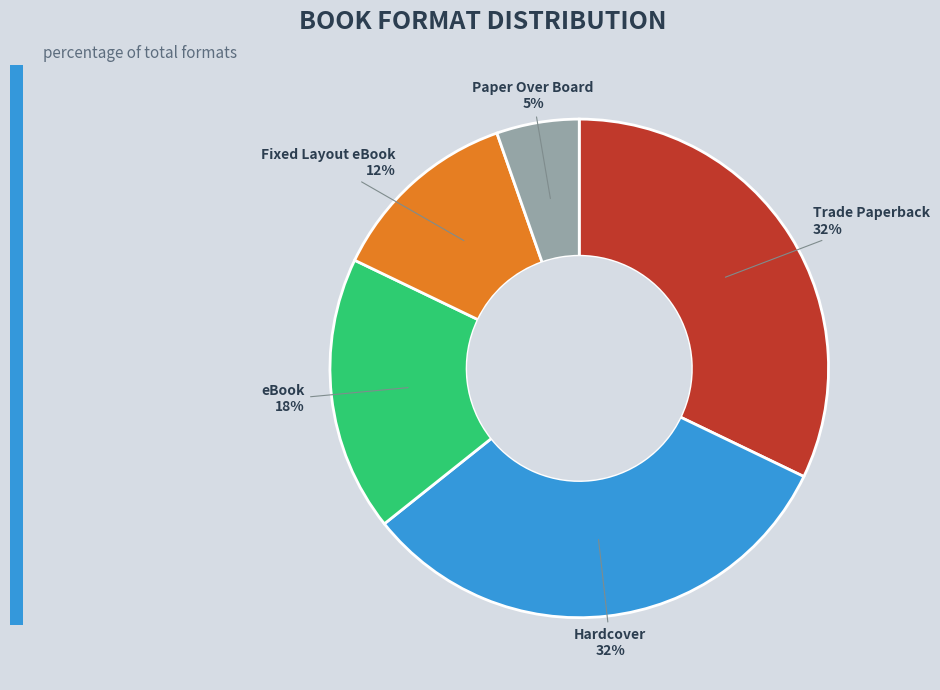

Count the number of slices in the pie.

5